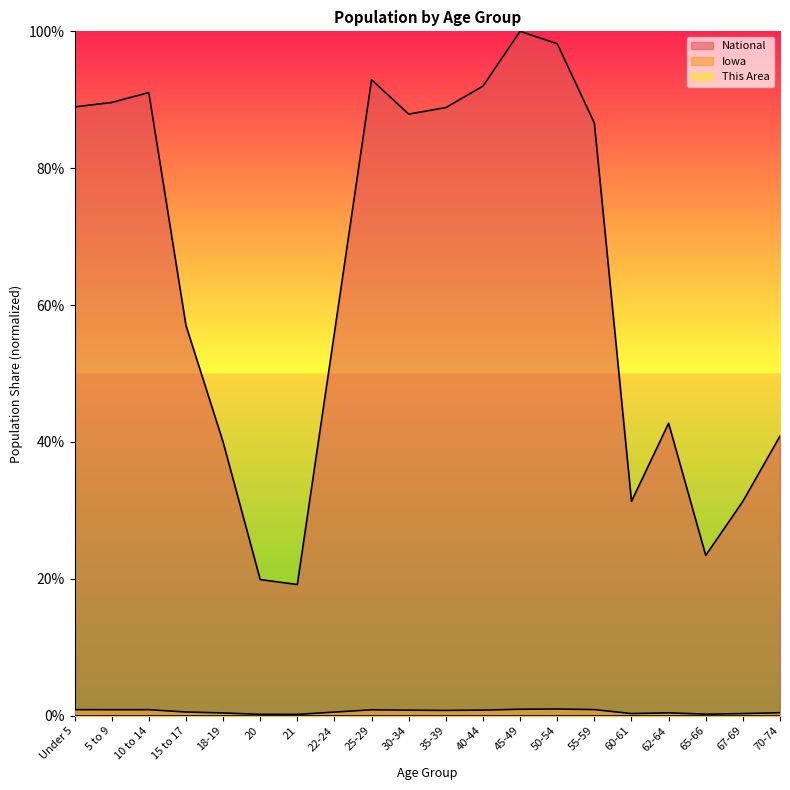

At which label does National first exceed 86?

Under 5